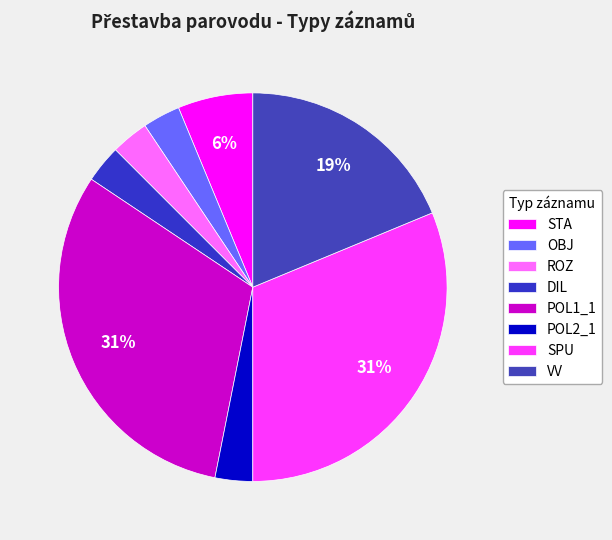

How many slices are in this pie chart?

8